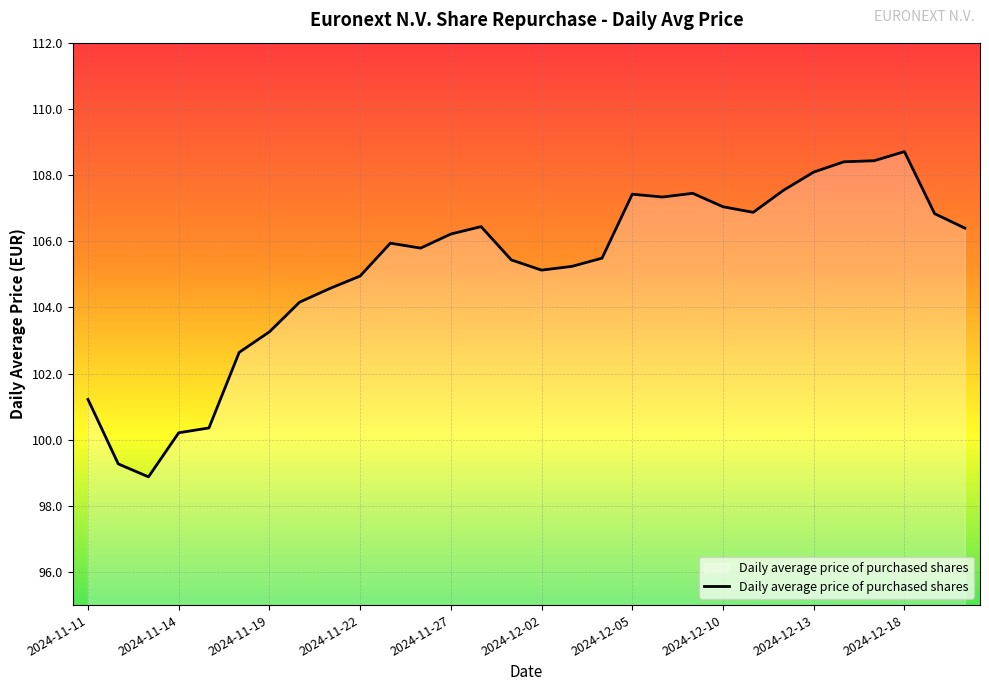

What is the difference between the maximum and minimum values?

9.8